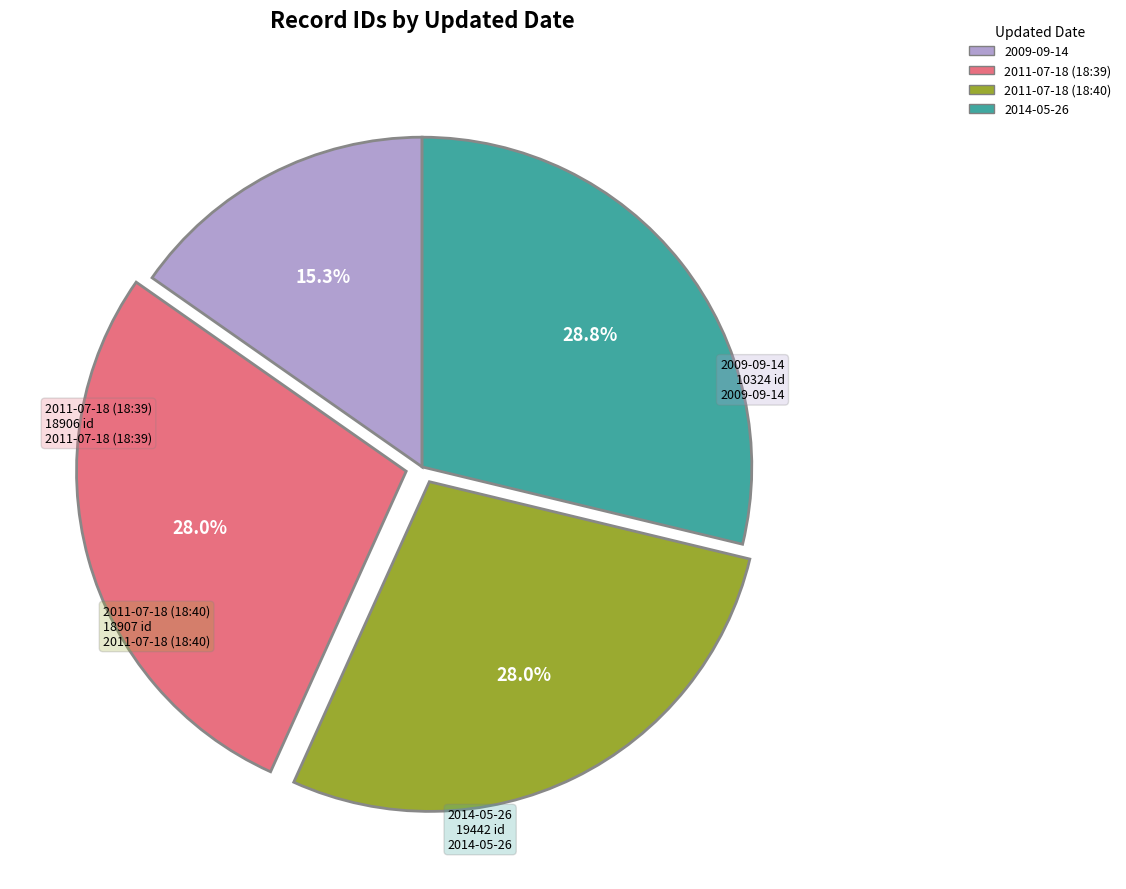

To the nearest percent, what portion does 2009-09-14 represent?

15%